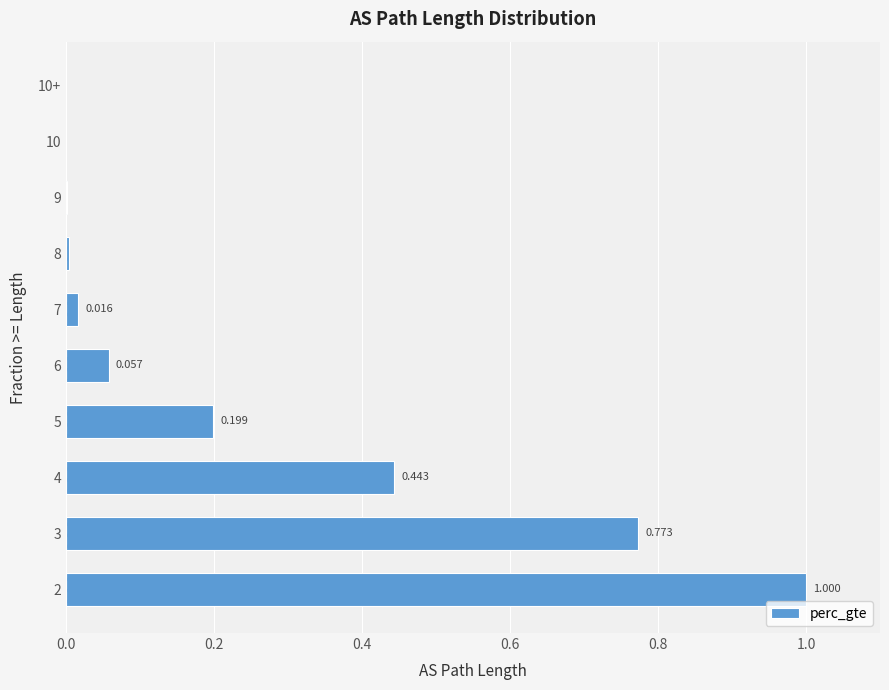

Are the bars horizontal?

Yes